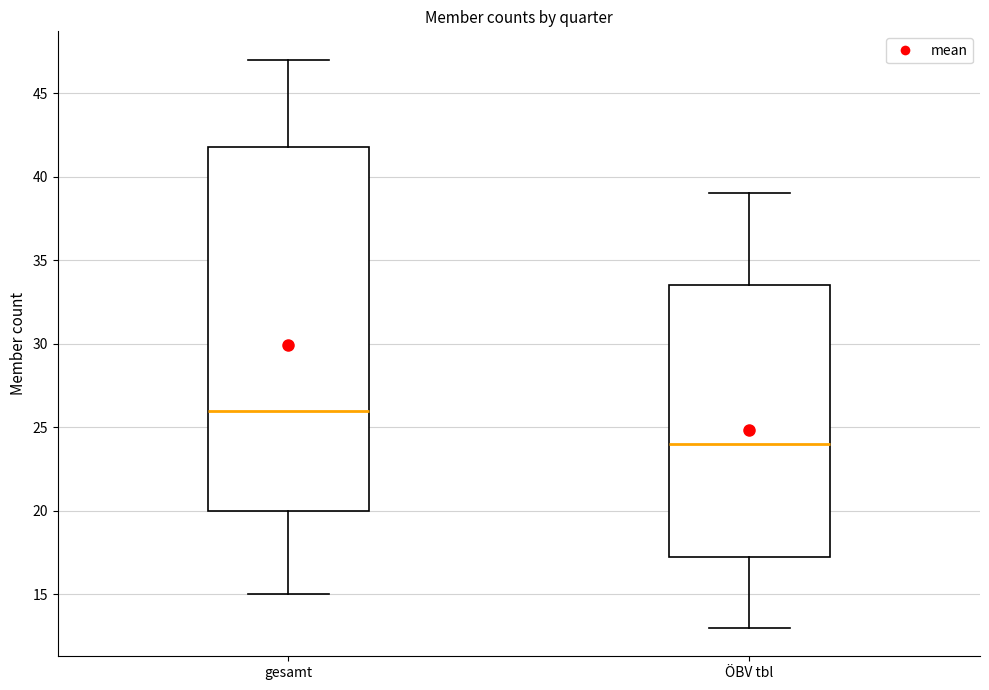

Which box is the tallest, from its lower edge to its upper edge?

gesamt